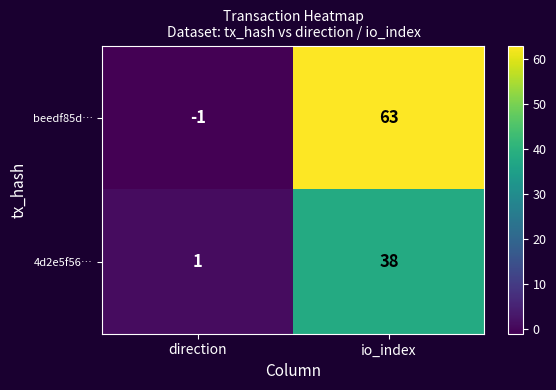

How many data points does each series have?

2